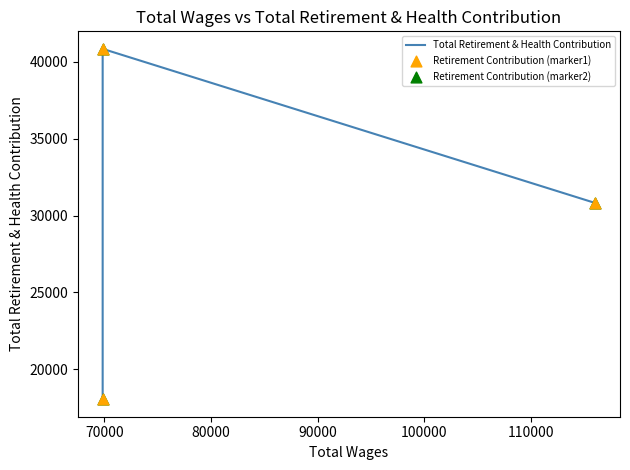

At how many categories does at least one series exceed 21826?

2